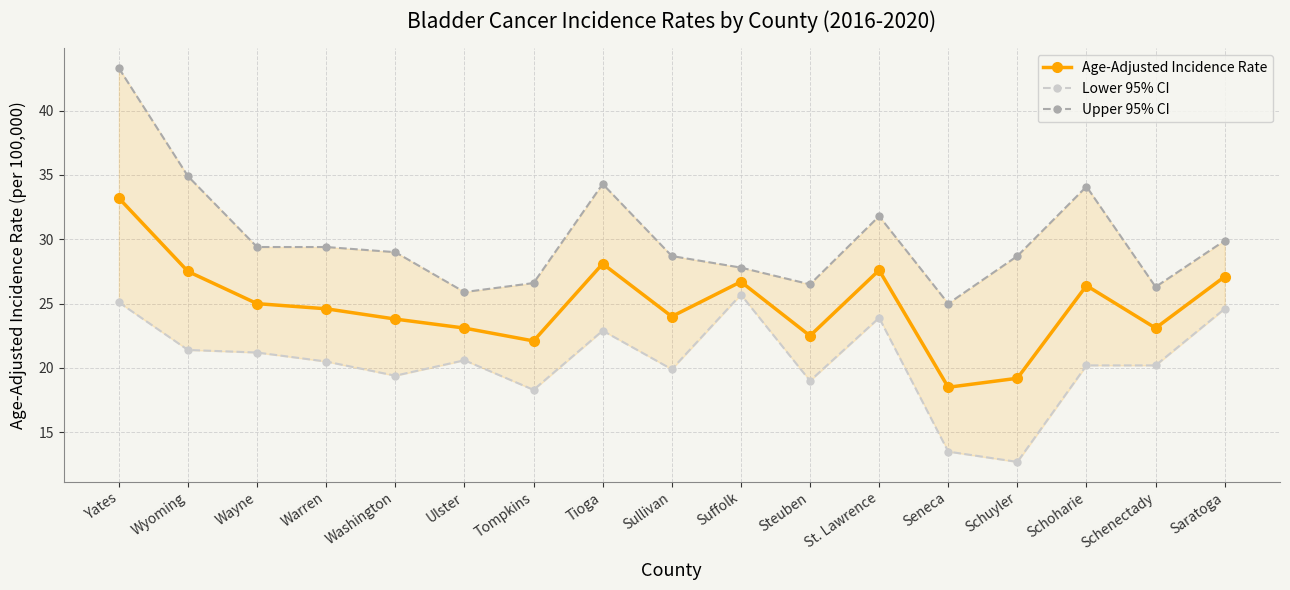

Where does the Age-Adjusted Incidence Rate series first go above 24?

Yates